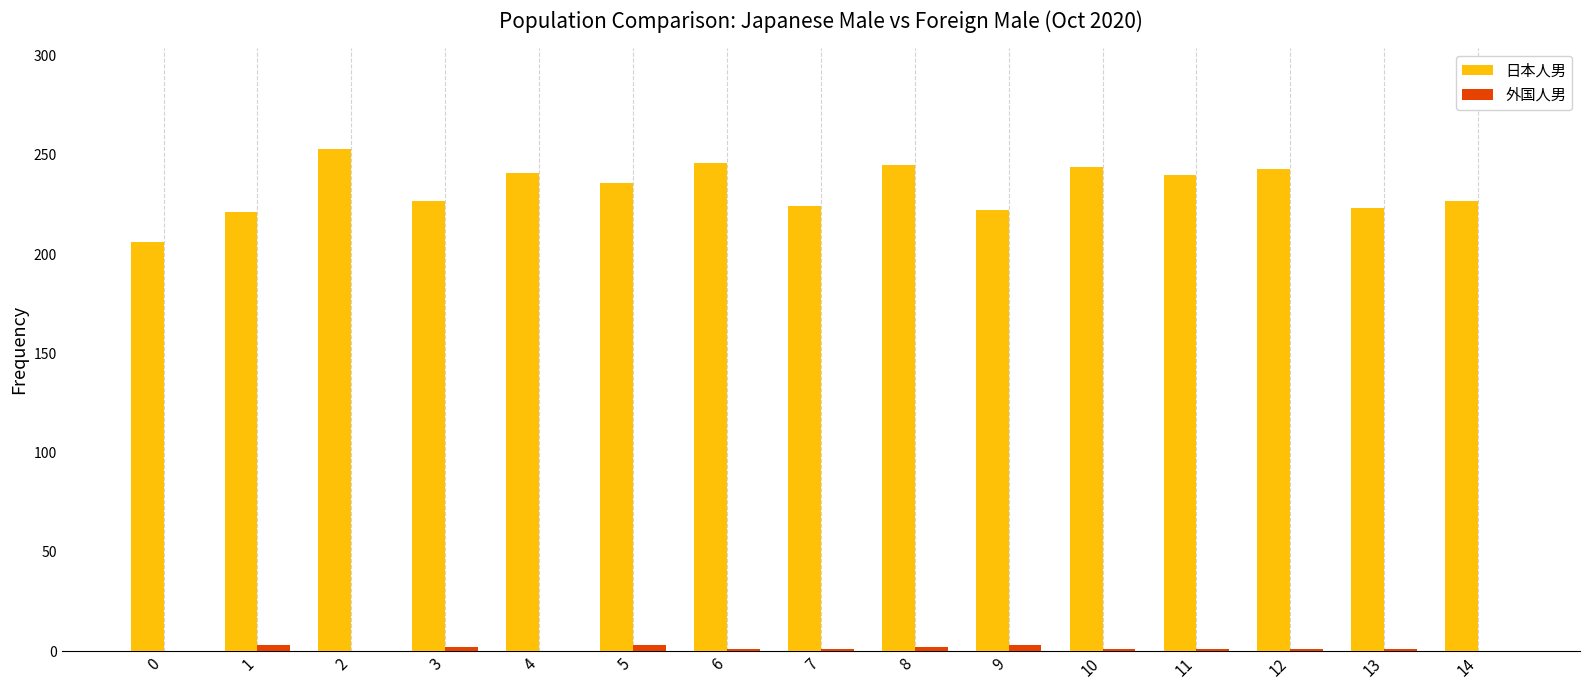

Which category has the highest value across all series?

2